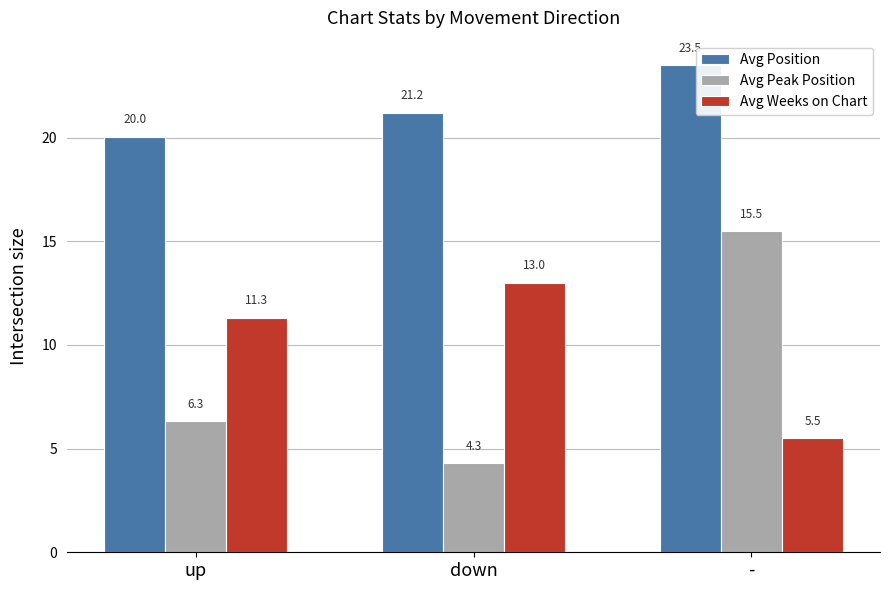

Reading right to left, list all the values displayed in this chart.

Avg Position: -=23.5	down=21.2	up=20.0
Avg Peak Position: -=15.5	down=4.3	up=6.3
Avg Weeks on Chart: -=5.5	down=13.0	up=11.3